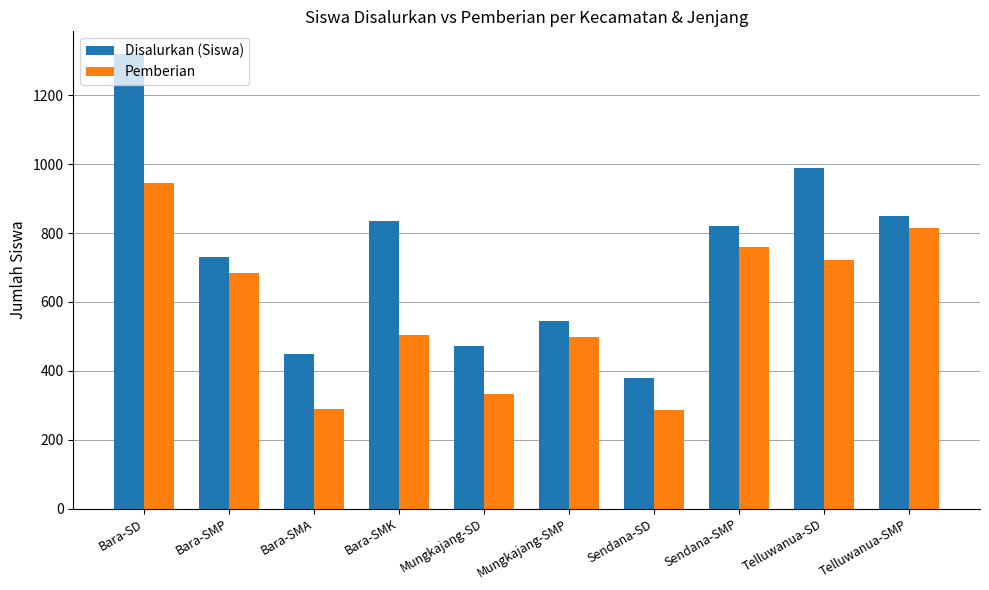

Which series has the largest range (max minus min)?

Disalurkan (Siswa)